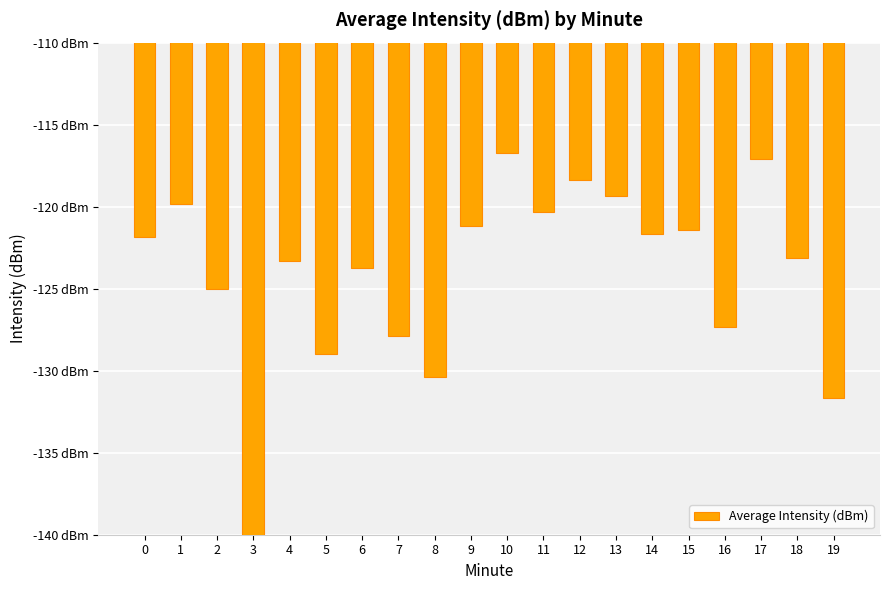

What is the approximate value at 17?

-117.1